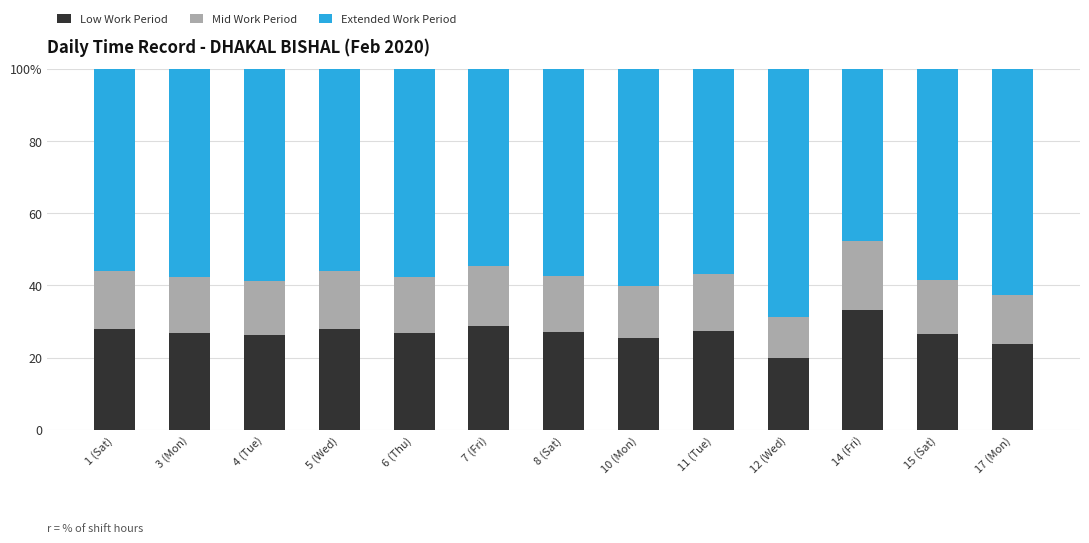

At 4 (Tue), list the series in order from smallest to largest.

Mid Work Period, Low Work Period, Extended Work Period